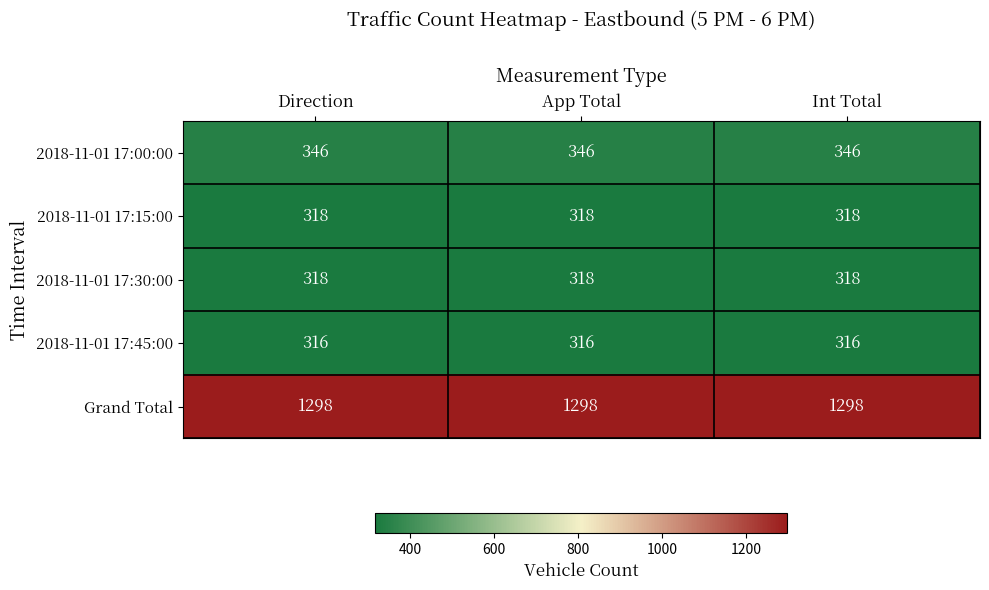

What is the lowest value of the 2018-11-01 17:45:00 series?

316